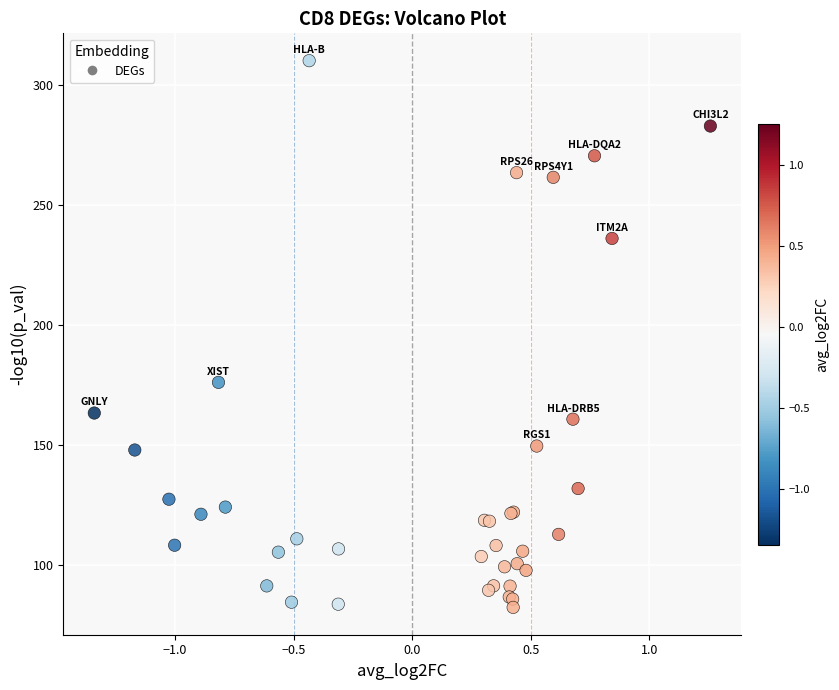

What Y value in the scatter plot is closest to 196?

175.9